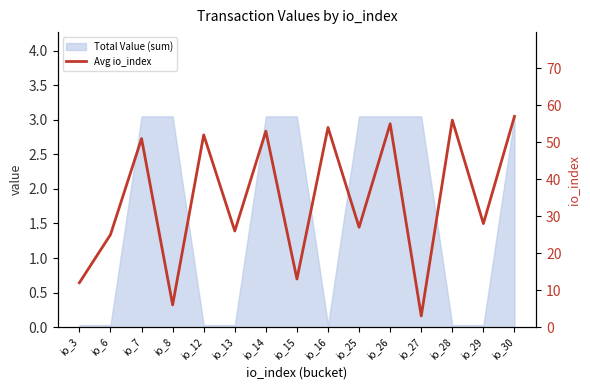

The value at io_26 is 55. True or false?

True